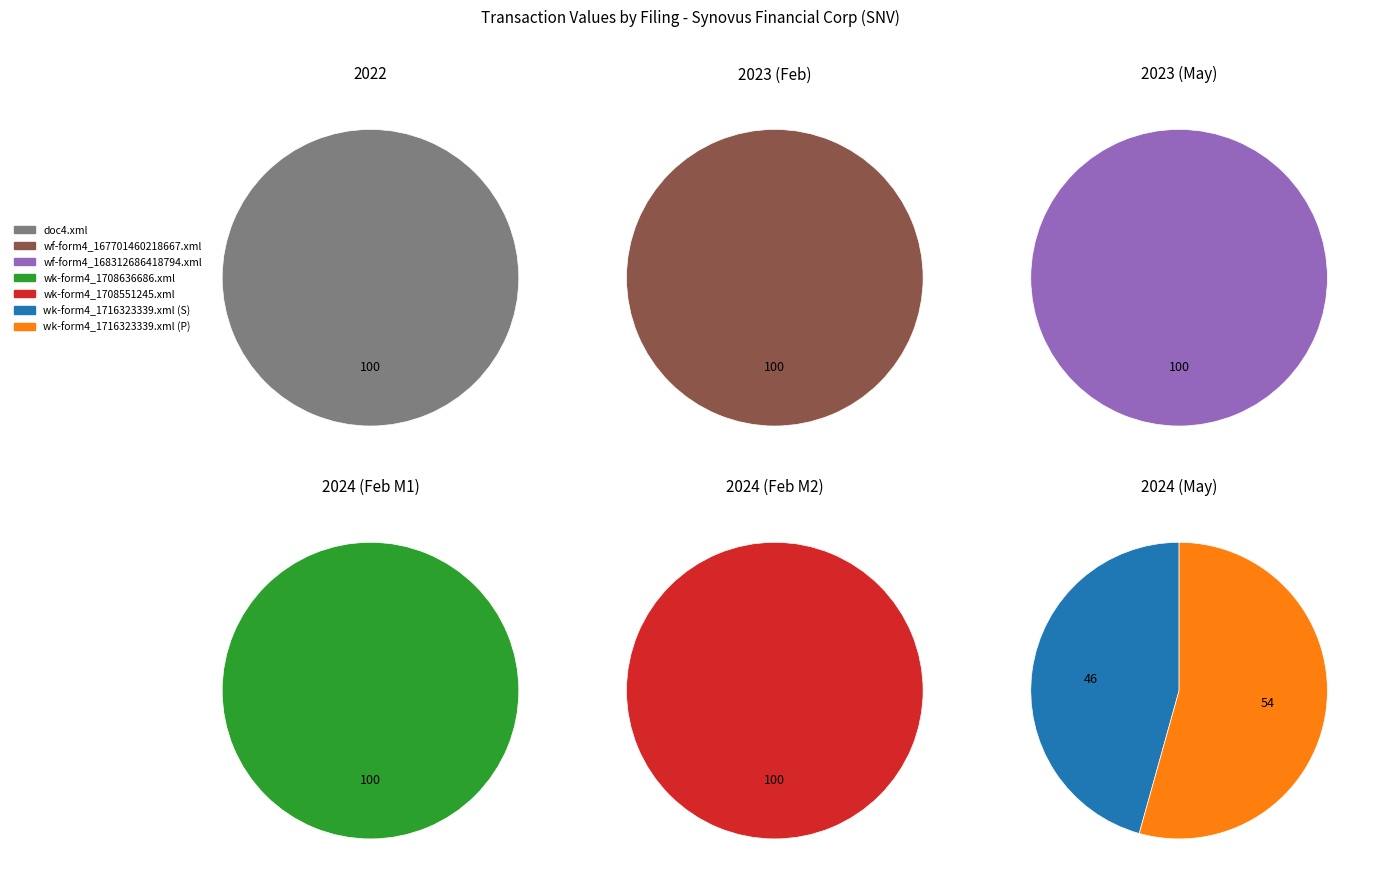

Combined, do wk-form4_1708636686.xml and doc4.xml account for over 50%?

No